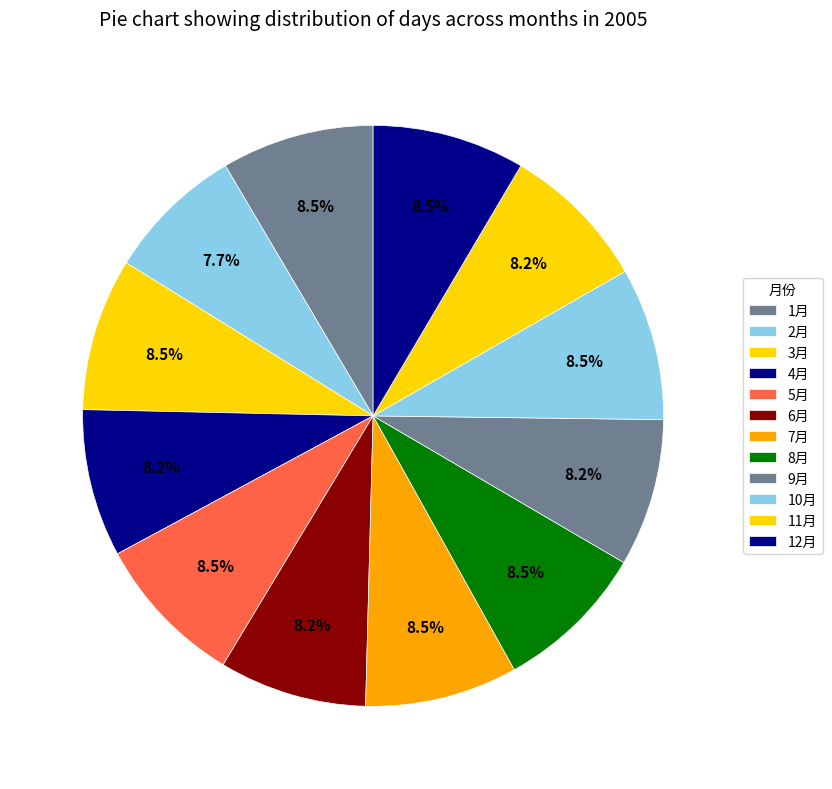

To the nearest percent, what is the average slice percentage?

8%